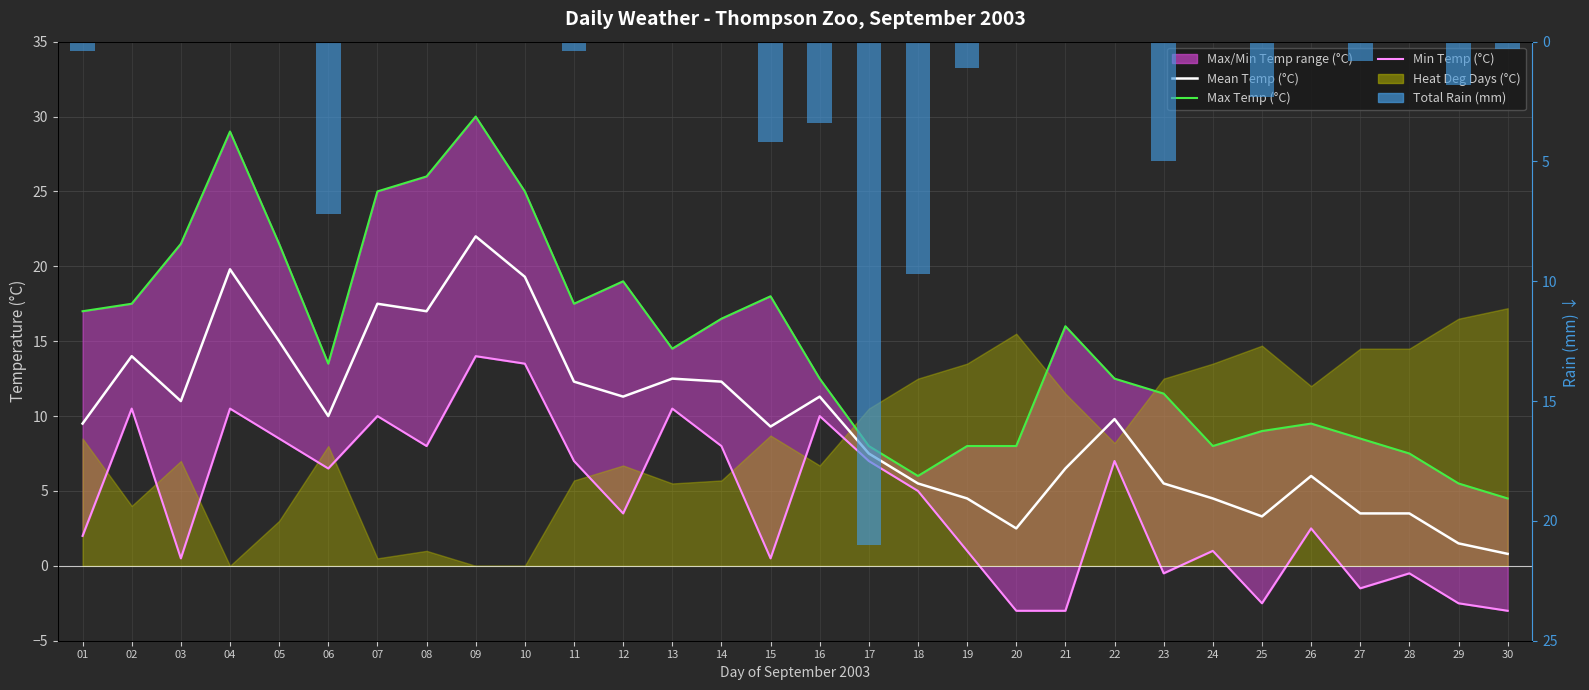

At which label is Mean Temp (°C) closest to 11?

03